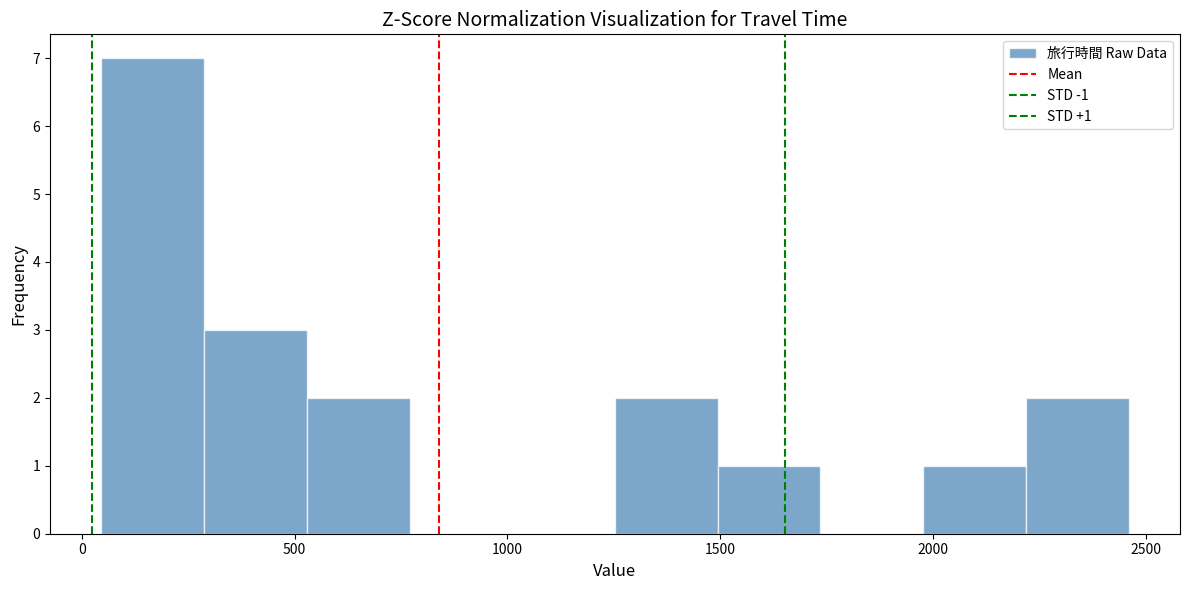

Over which range of the x-axis is the bar tallest?

50 to 300